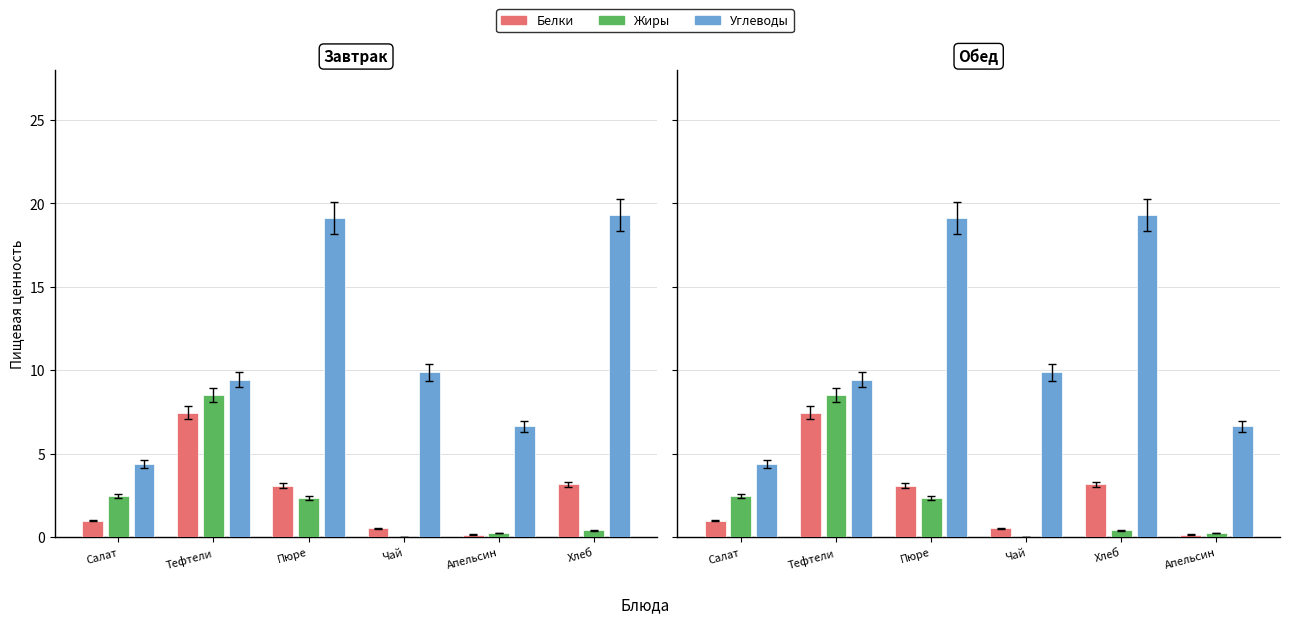

Does the chart contain stacked bars?

No